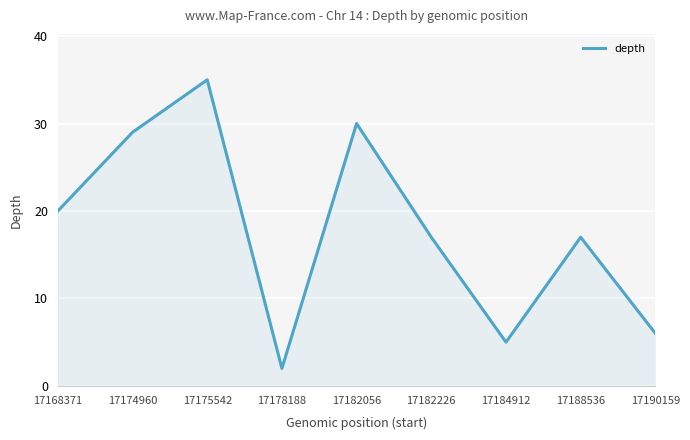

What is the difference between the second highest and minimum values?

28